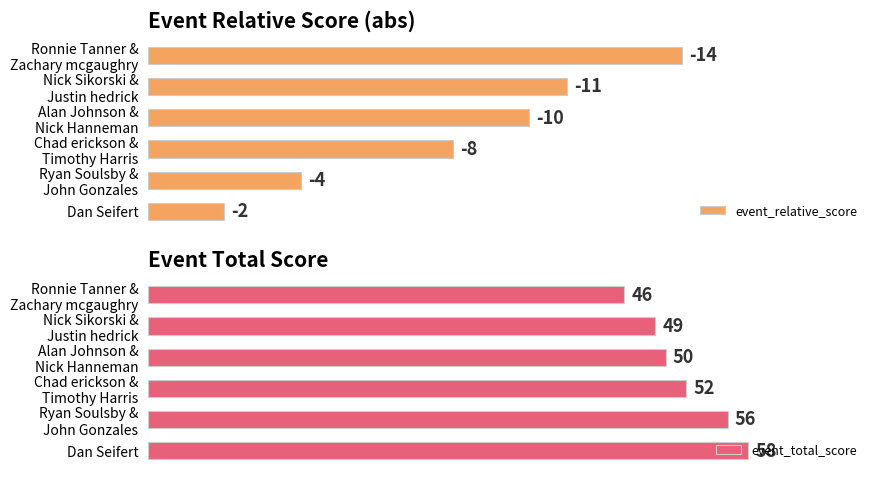

At which label does event_total_score reach its peak?

Dan Seifert